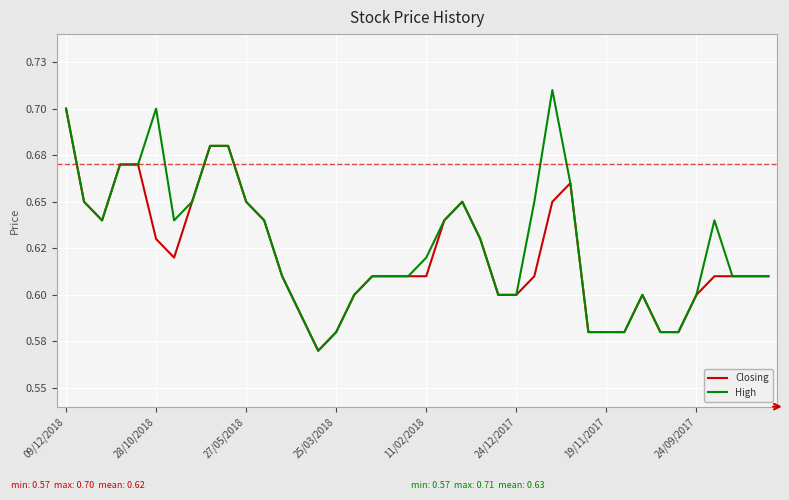

Rank the series by their maximum value, from lowest to highest.

Closing, High